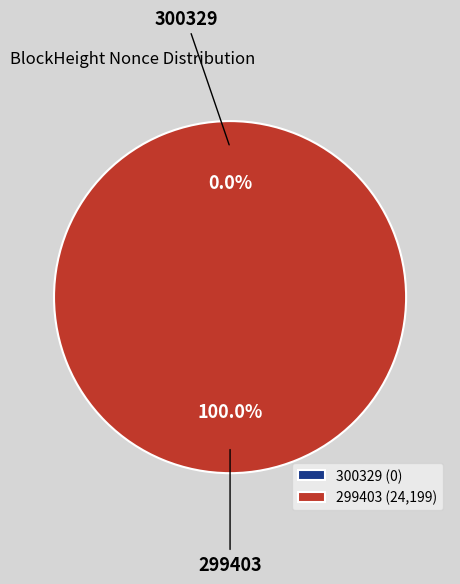

What is the change in value from 300329 to 299403?

+24199